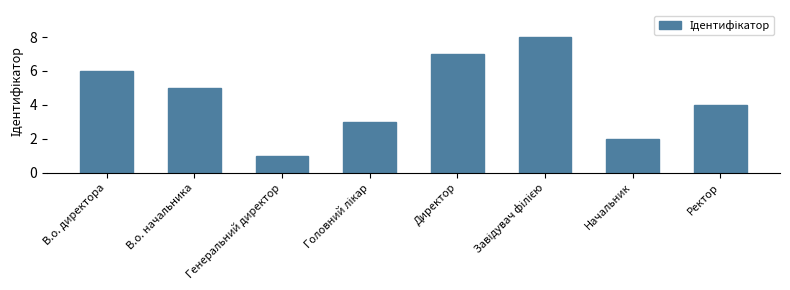

Does the chart contain stacked bars?

No